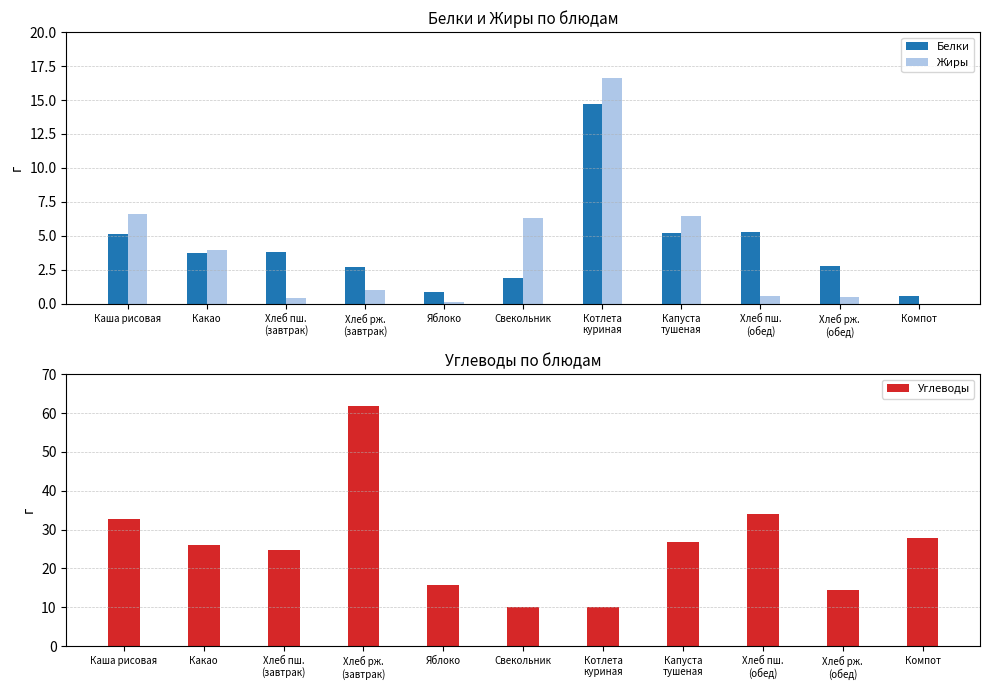

Where does the Жиры series first go above 1?

Каша рисовая